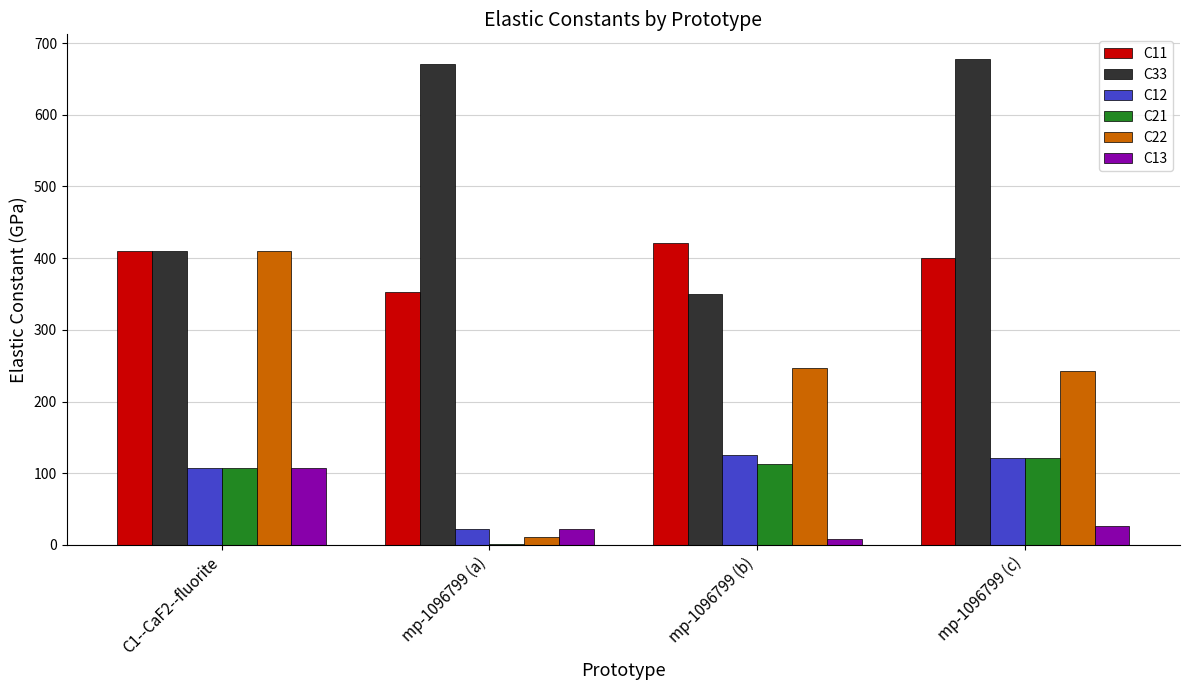

Which category has the highest value in the C22 series?

C1--CaF2--fluorite